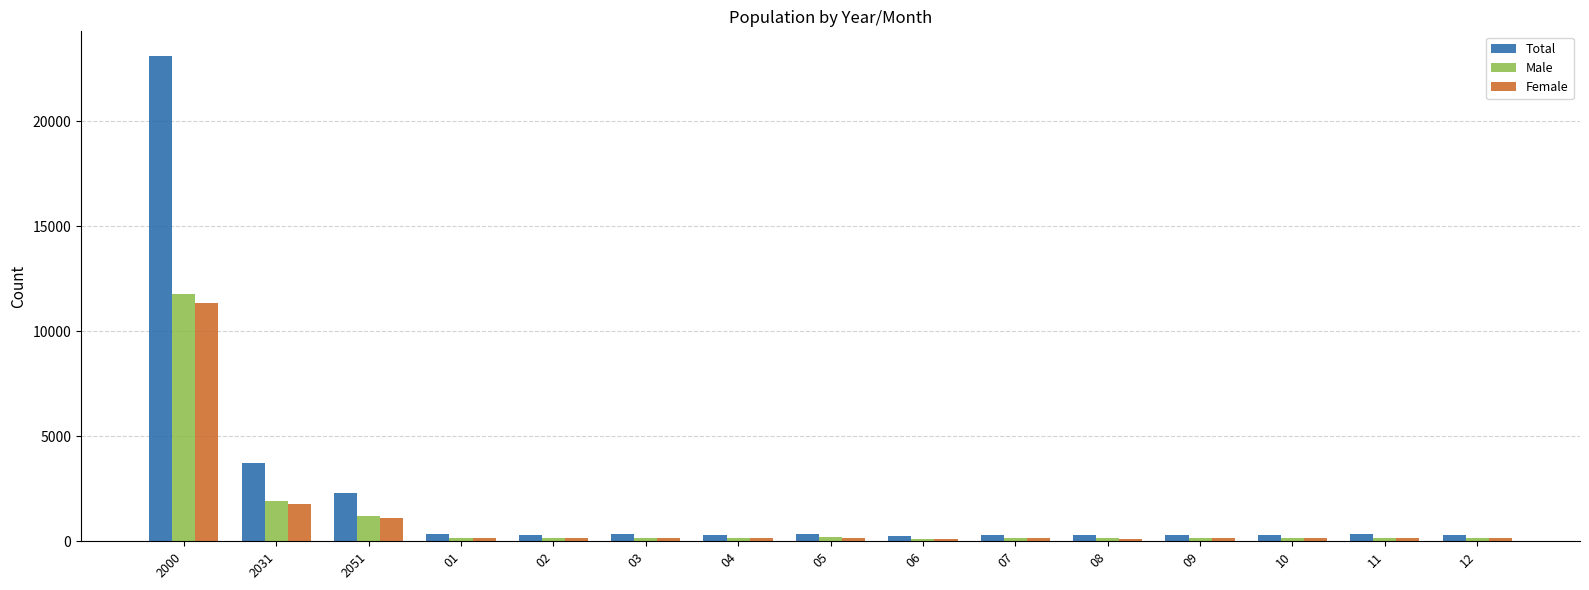

What is the approximate value of Male at 03, to the nearest 50?

150